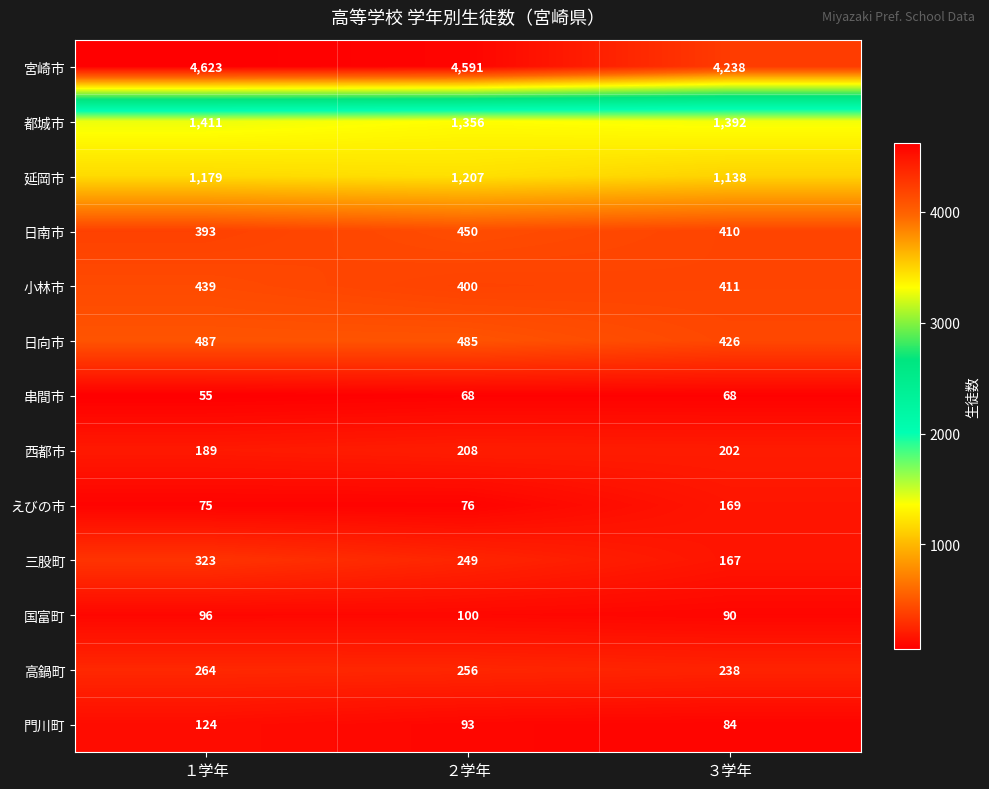

True or false: 宮崎市 has a value of 4238 at ３学年.

True